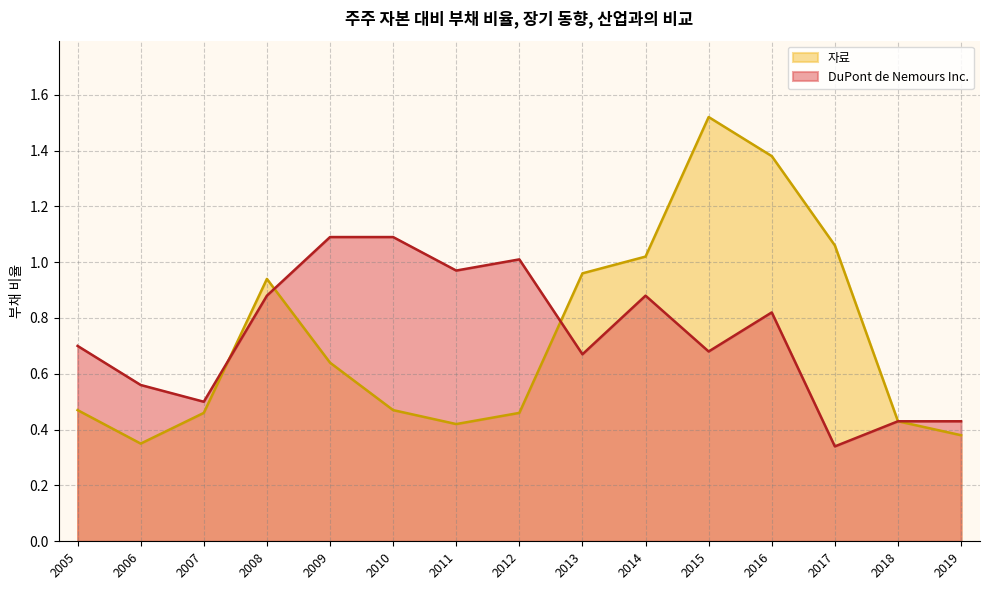

What is the minimum value shown in the chart?

0.3